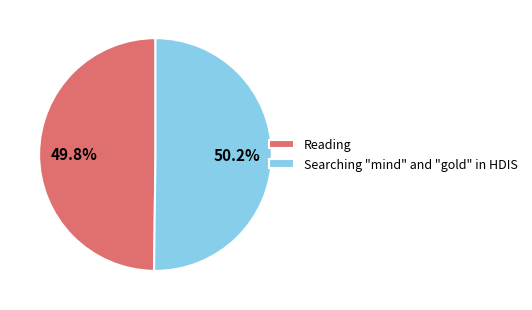

What is the ratio of the value at Searching "mind" and "gold" in HDIS to the value at Reading?

1.0